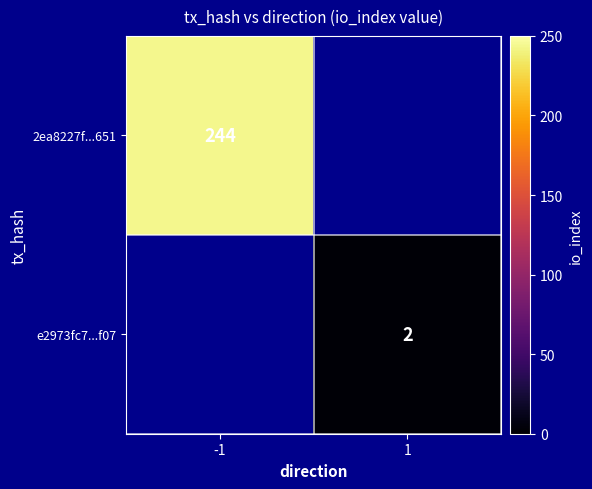

At which category does the chart reach its minimum across all series?

1